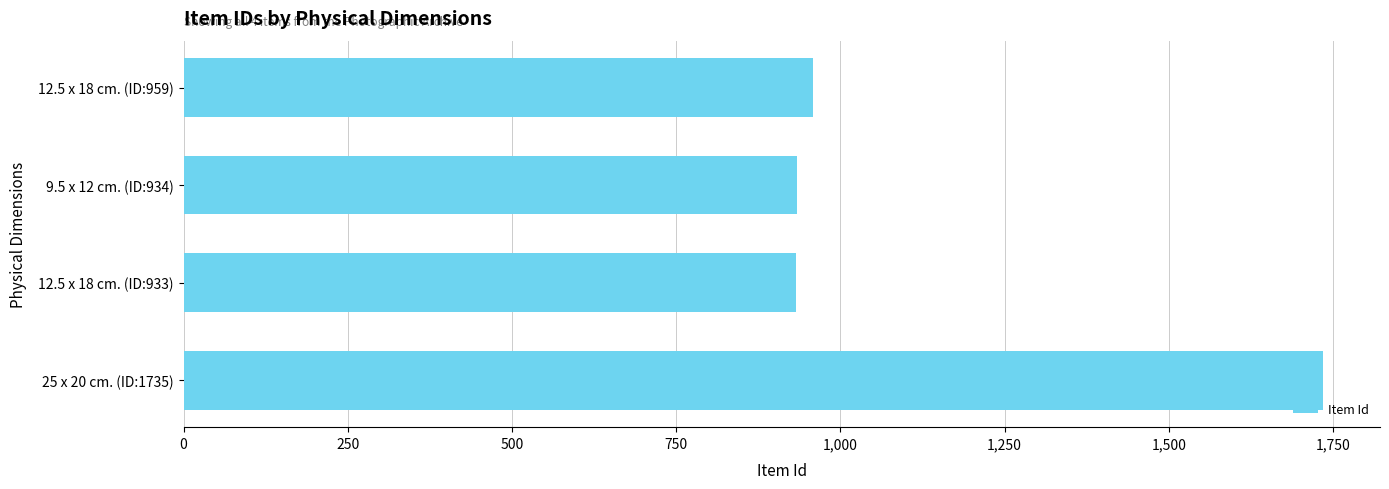

What is the sum of all values?

4561